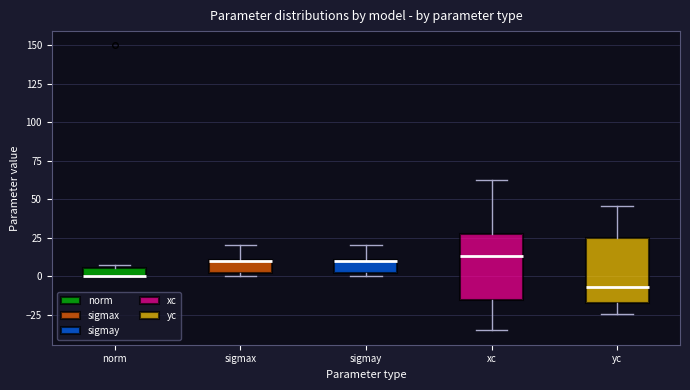

Where does the upper whisker of the box for sigmax end on the y-axis? The values are not printed on the chart, so give them approximately, as read against the axis.

20